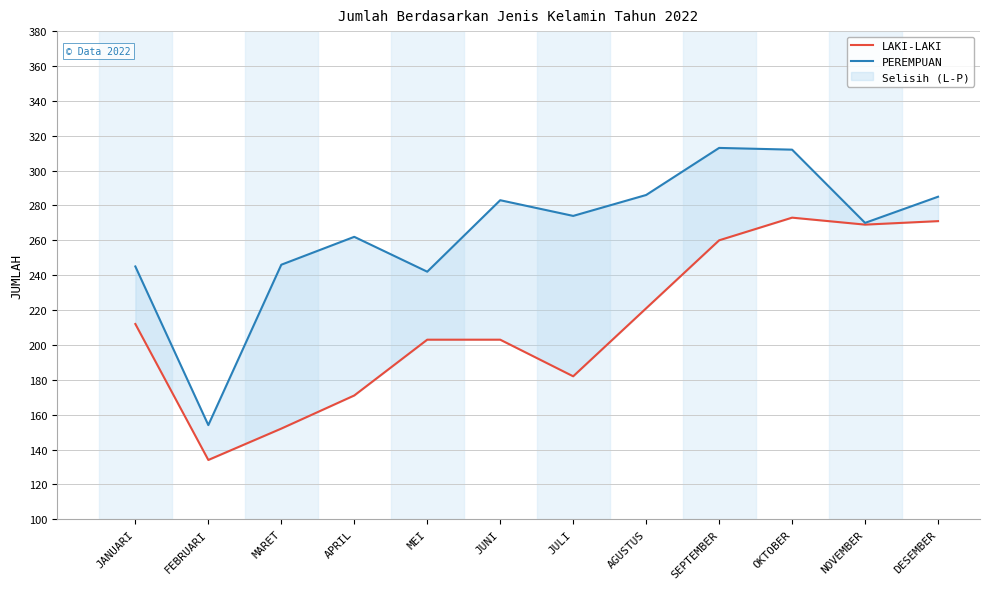

Which category has the highest value across all series?

SEPTEMBER